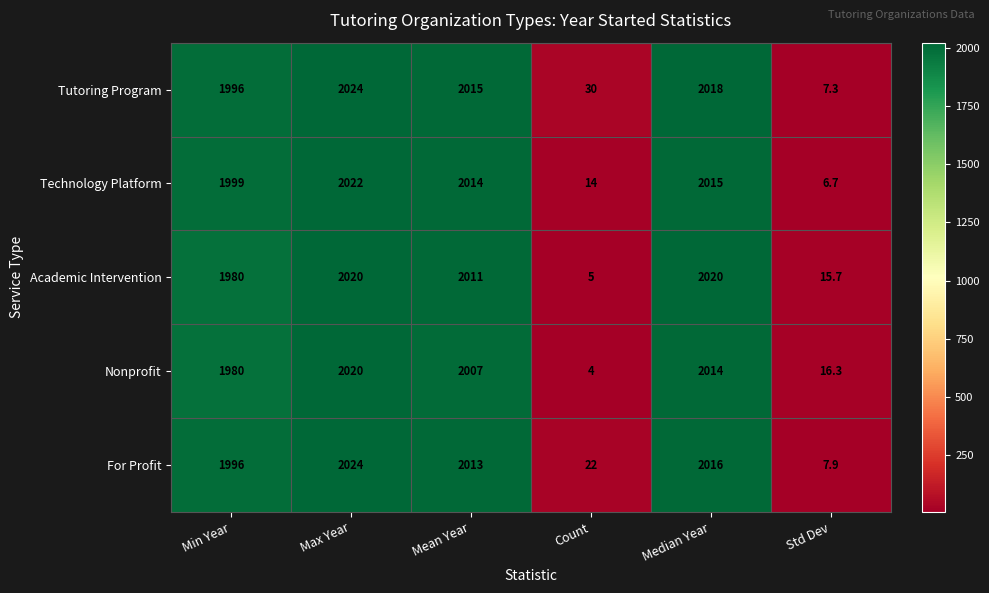

What is the total value across all series at Median Year?

10083.0